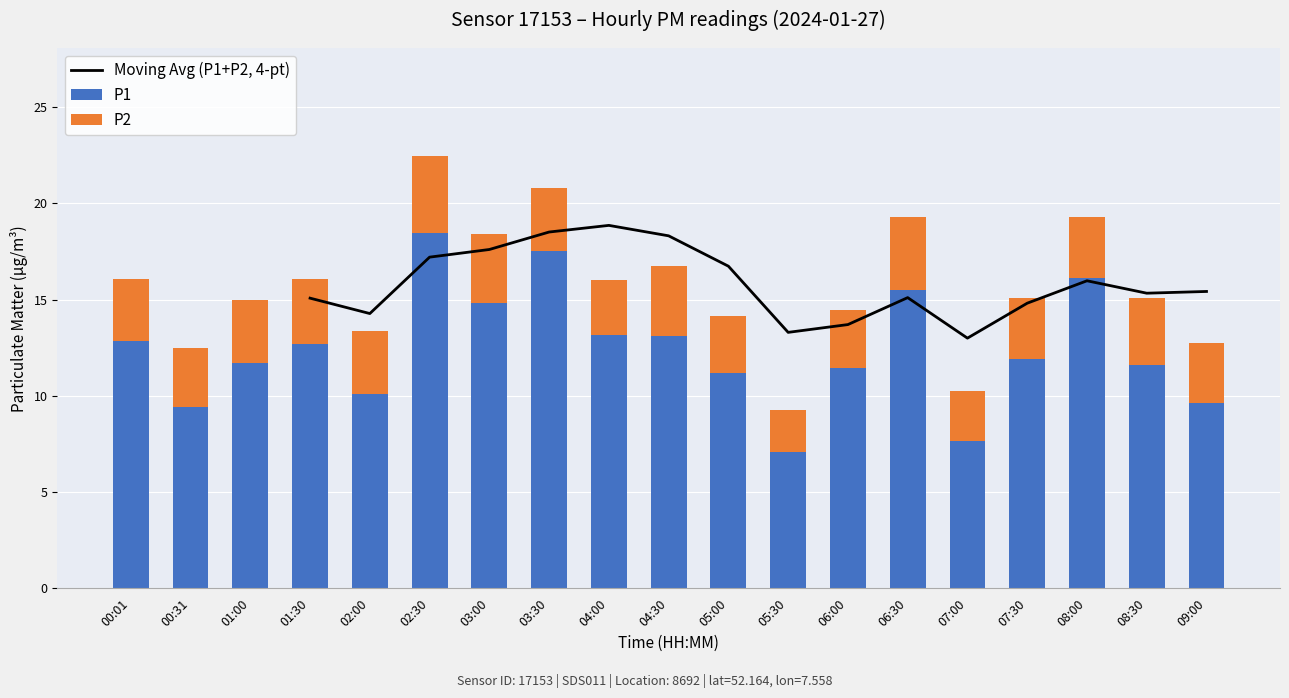

What is the label of the 3rd bar from the right?

08:00